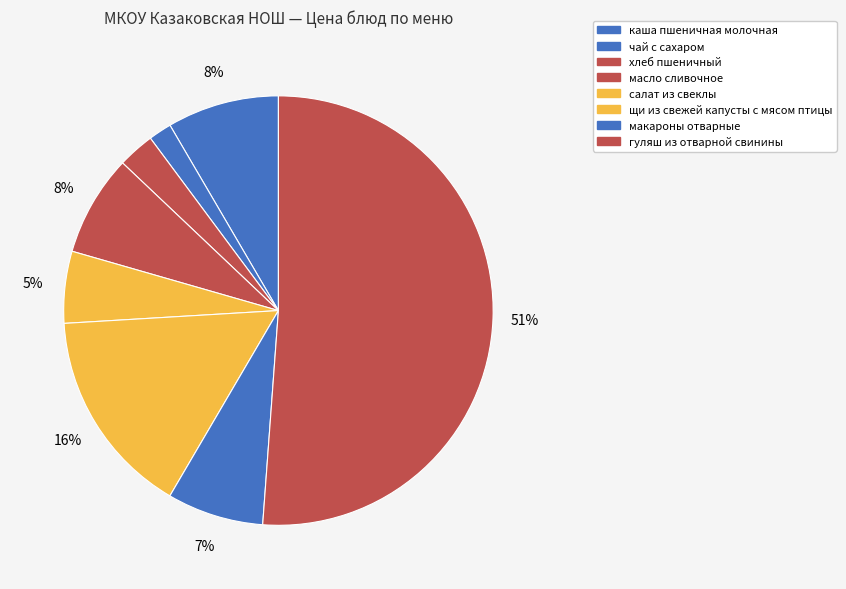

Is it true that хлеб пшеничный is 1% of the pie?

False